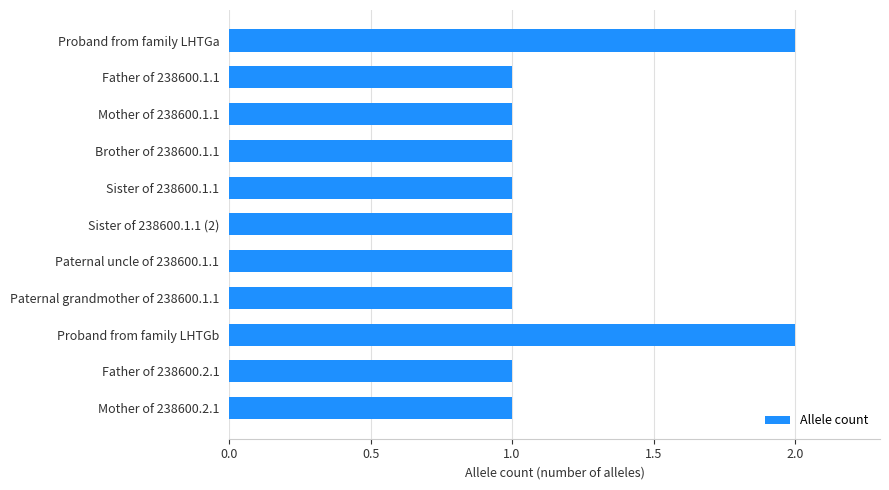

What is the sum of all values?

13